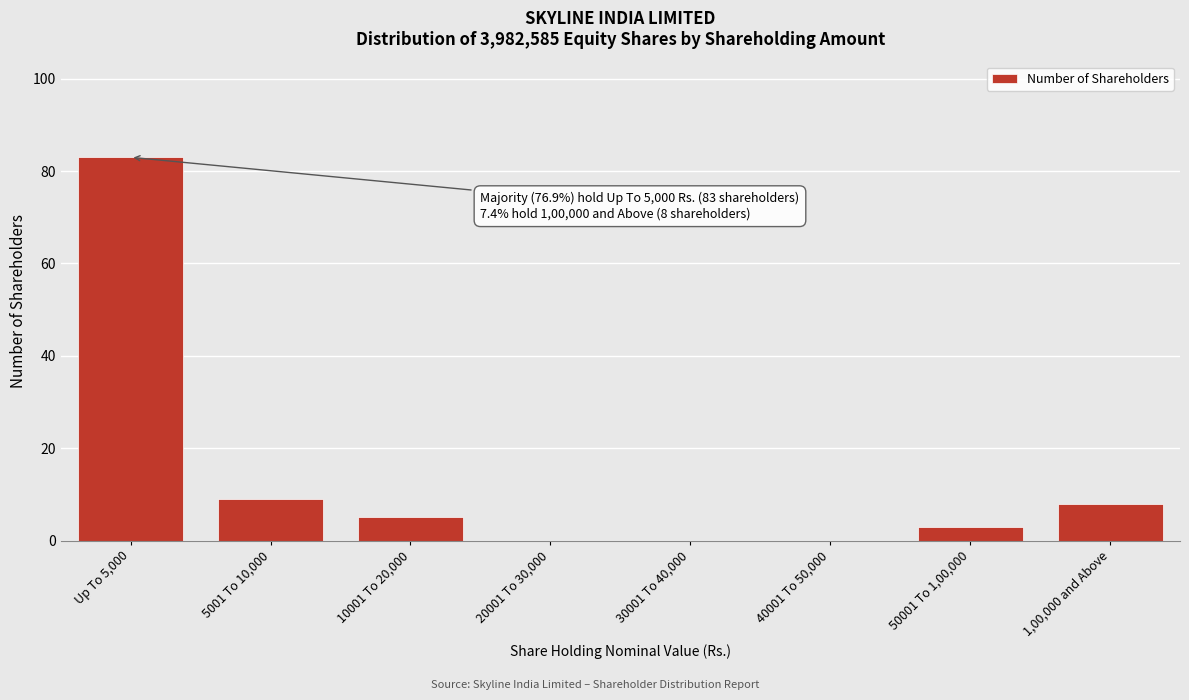

Reading right to left, transcribe all the data shown in this chart.

1,00,000 and Above=8	50001 To 1,00,000=3	40001 To 50,000=0	30001 To 40,000=0	20001 To 30,000=0	10001 To 20,000=5	5001 To 10,000=9	Up To 5,000=83